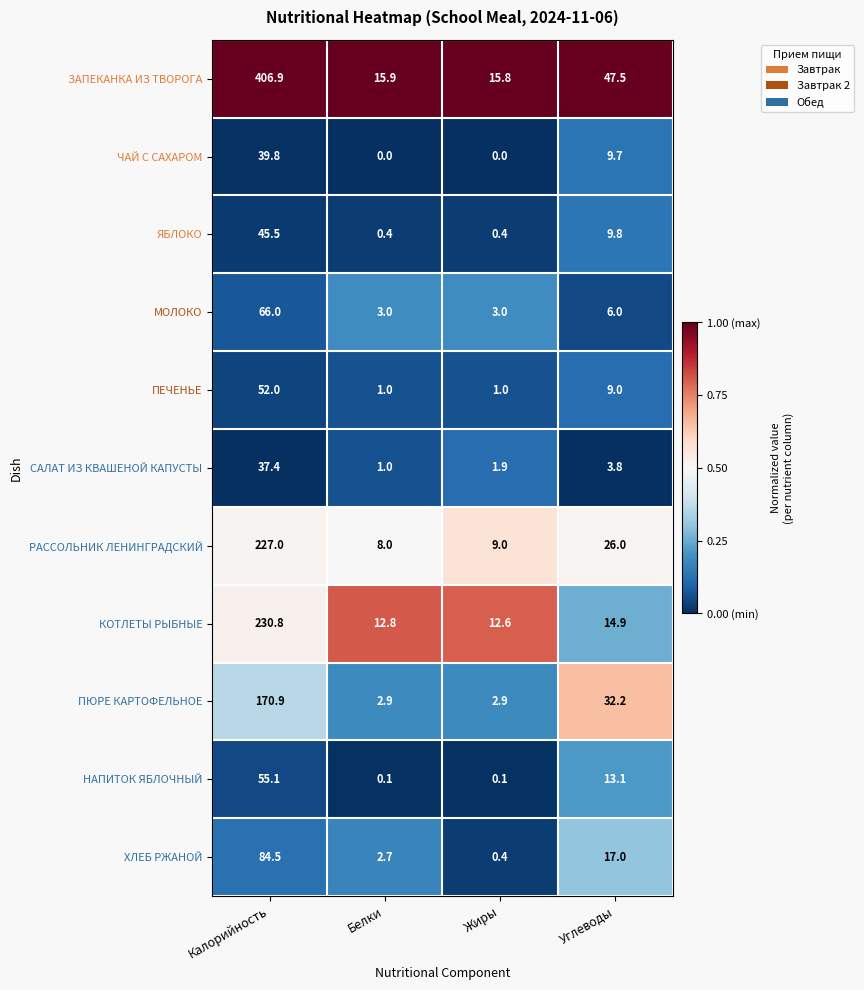

Which series has the largest range (max minus min)?

ЗАПЕКАНКА ИЗ ТВОРОГА